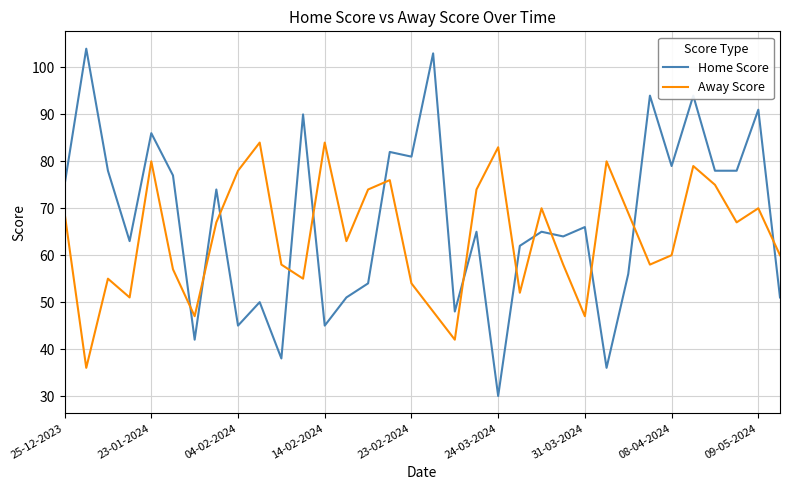

What is the sum of all Away Score values?

2180